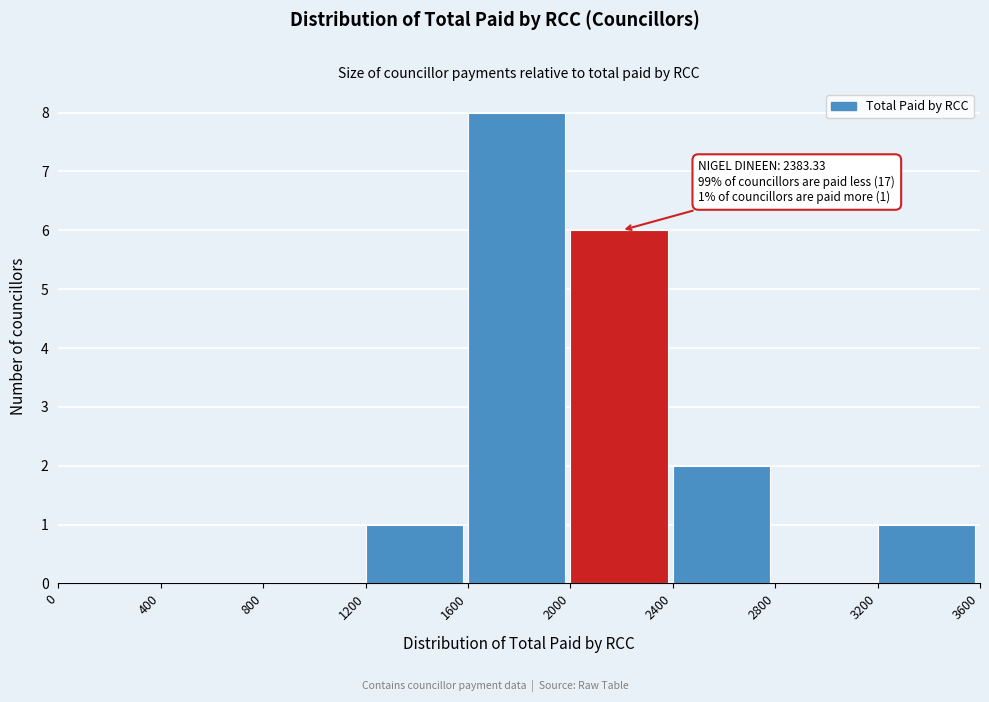

Over which range of the x-axis is the bar tallest?

1600 to 2000